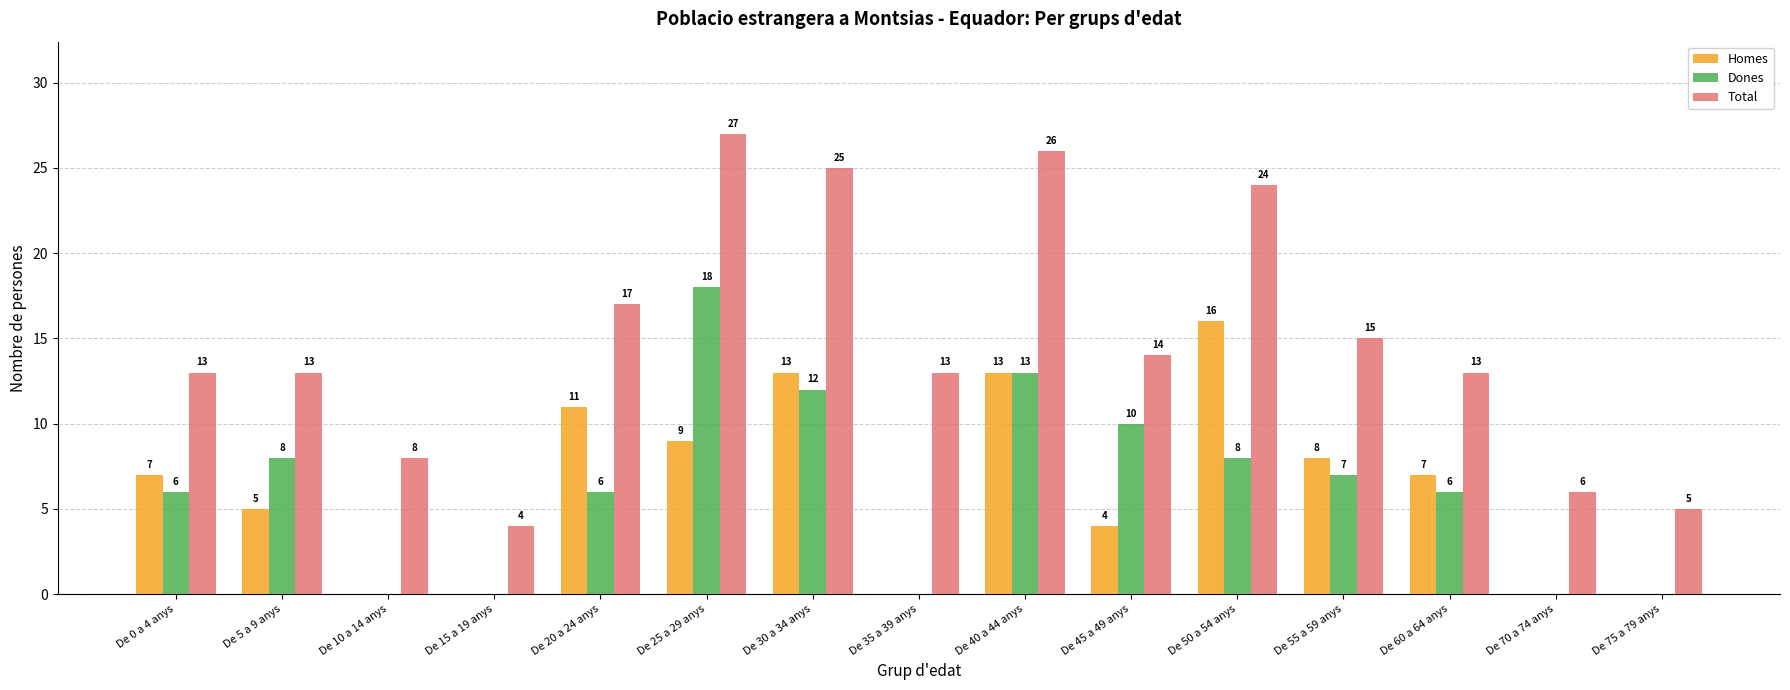

How many Dones values are between 0 and 10?

12